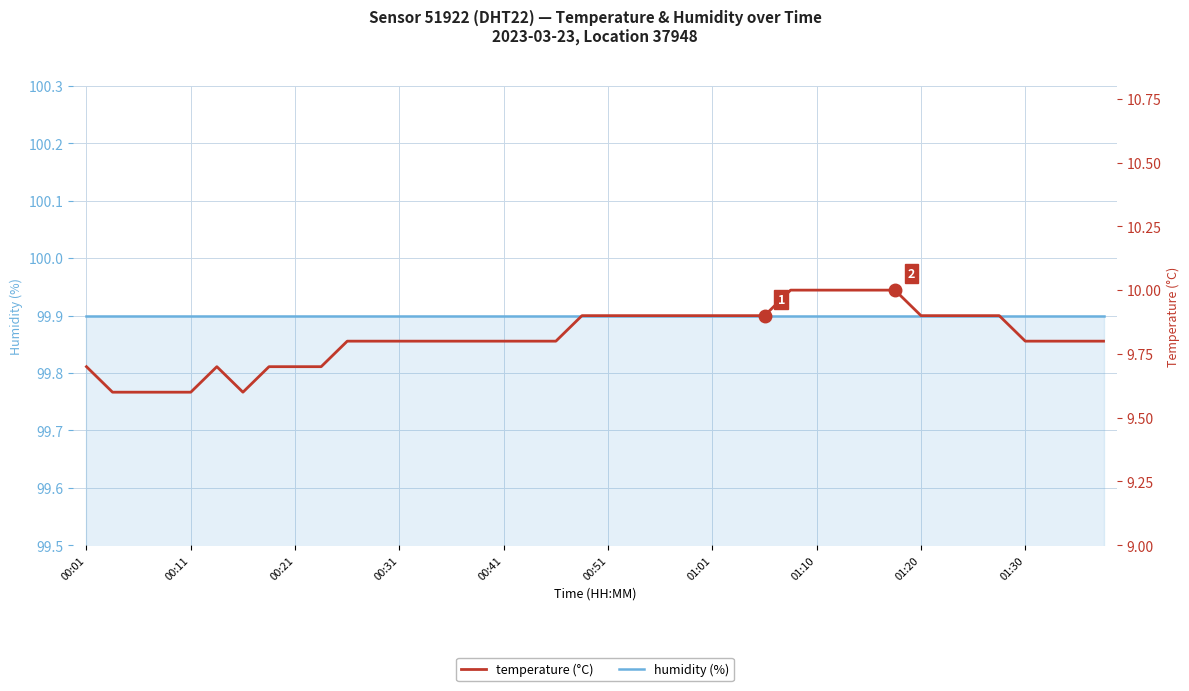

How many lines are shown in the chart?

2